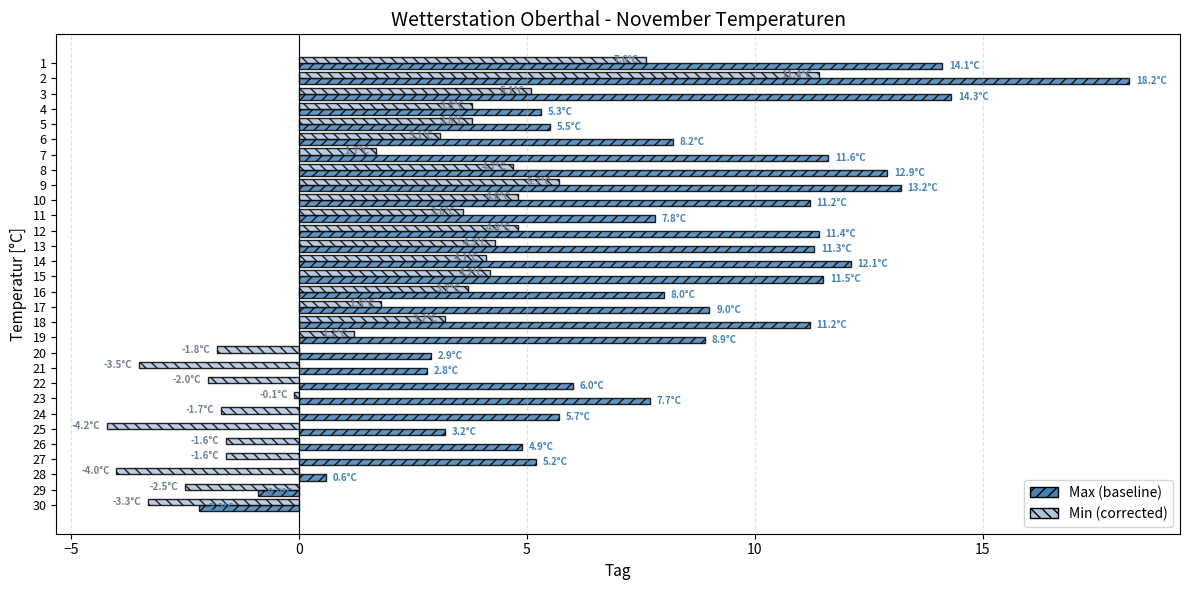

What is the smallest value displayed?

-4.2